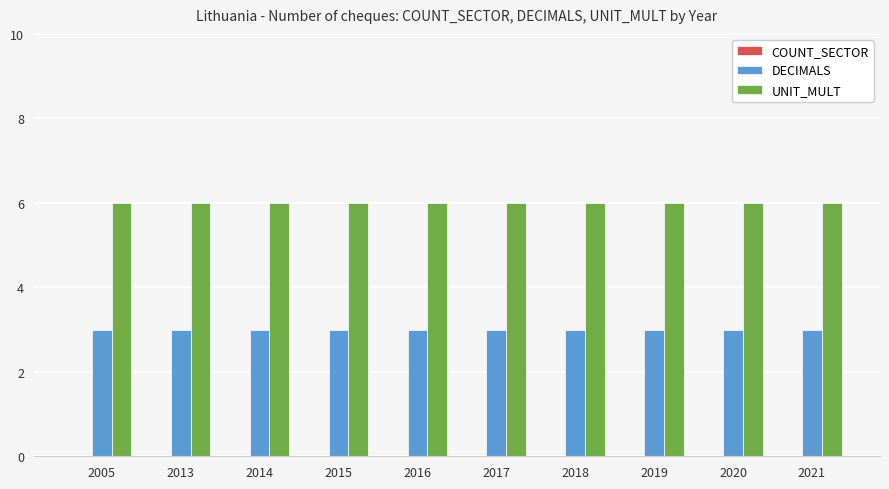

List the series in order of their peak value, lowest first.

DECIMALS, UNIT_MULT